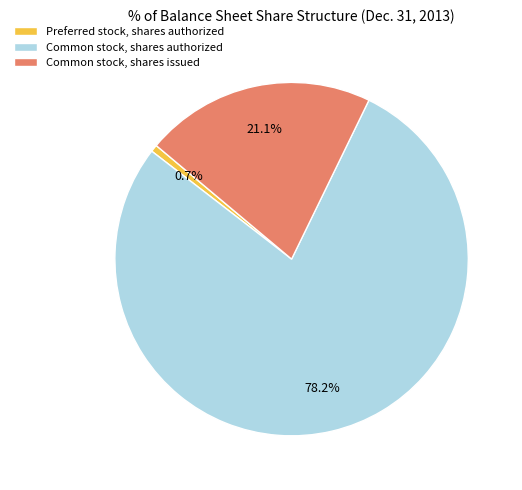

What portion of the pie excludes Common stock, shares issued?

78.9%